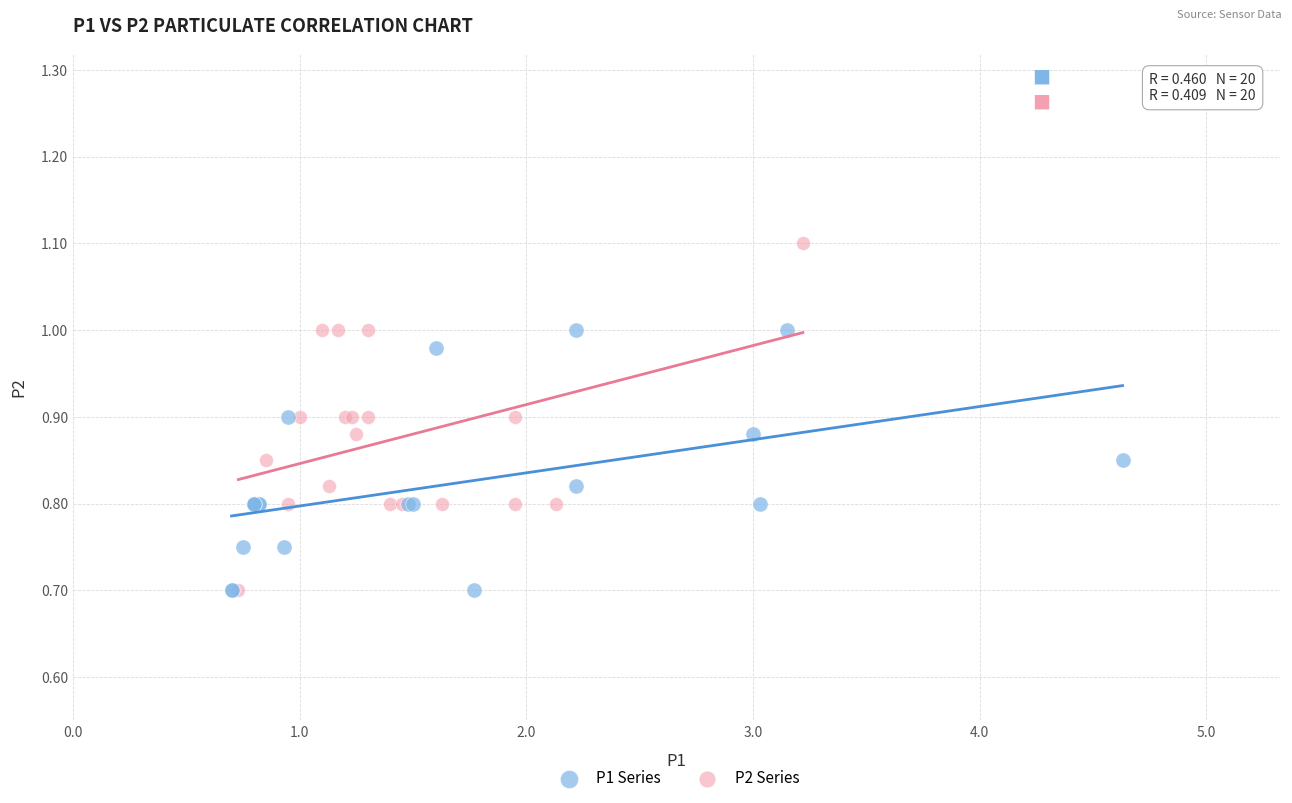

Which series has the largest Y range (max minus min)?

P2 Series